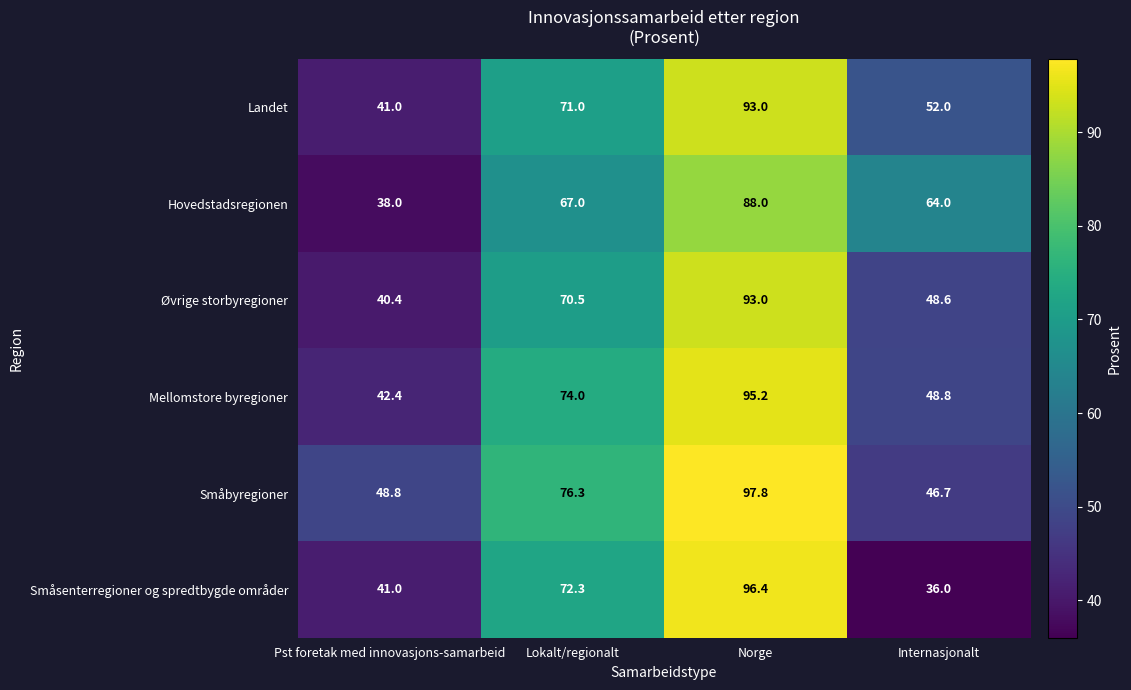

What is the difference between the second highest and second lowest values in the Småsenterregioner og spredtbygde områder series?

31.3